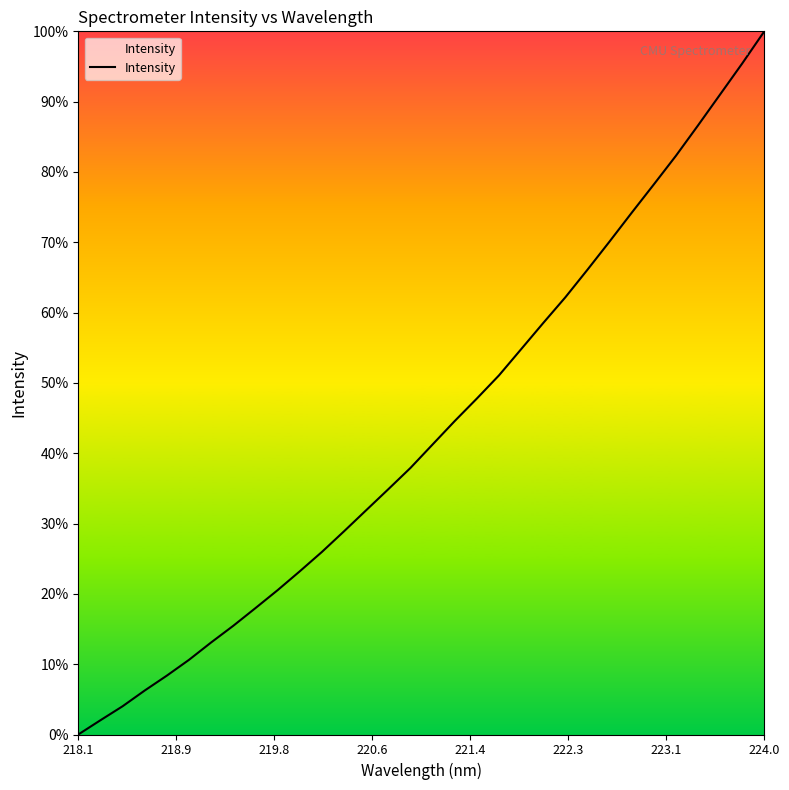

What is the difference between the maximum and minimum values?

100.0